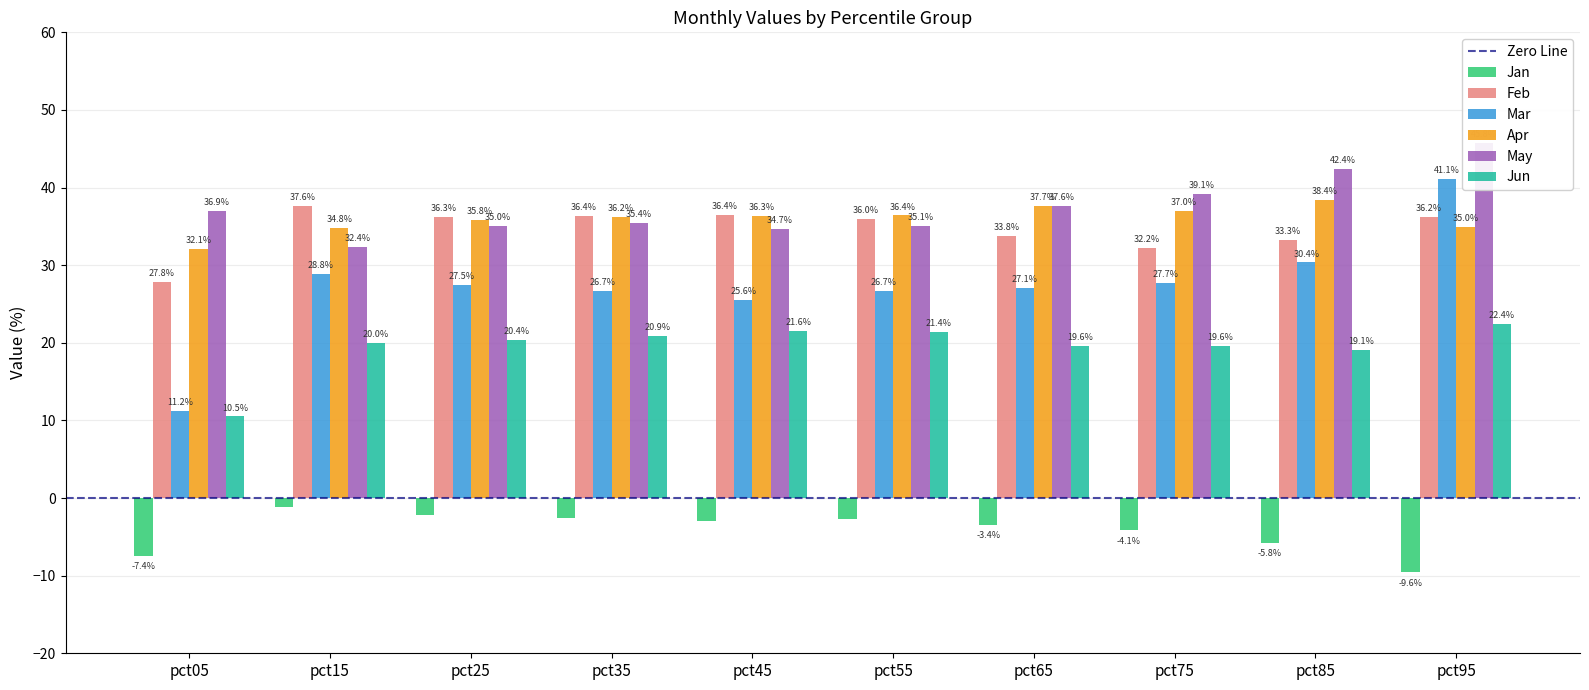

What is the value of the Jan bar at the 4th from the left?

-2.6